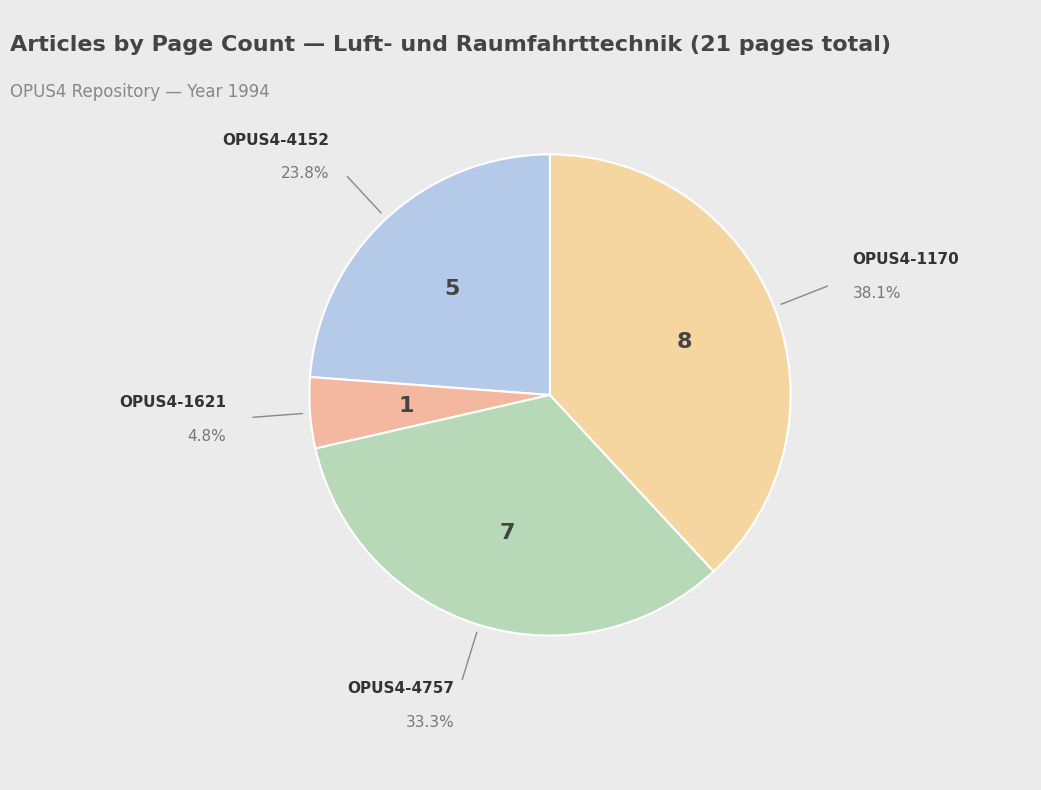

Does OPUS4-4152 account for over 50% of the chart?

No